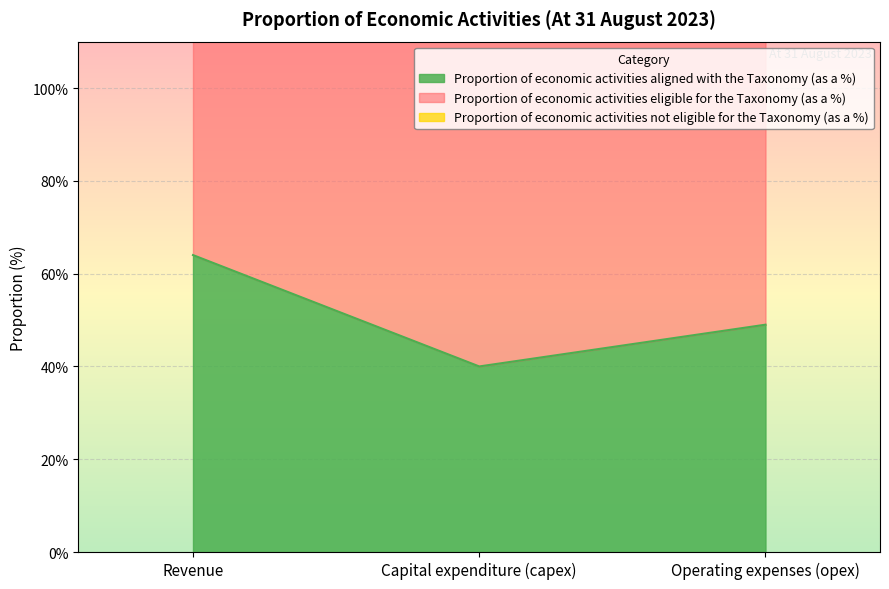

At which label does Proportion of economic activities not eligible for the Taxonomy (as a %) reach its minimum?

Capital expenditure (capex)